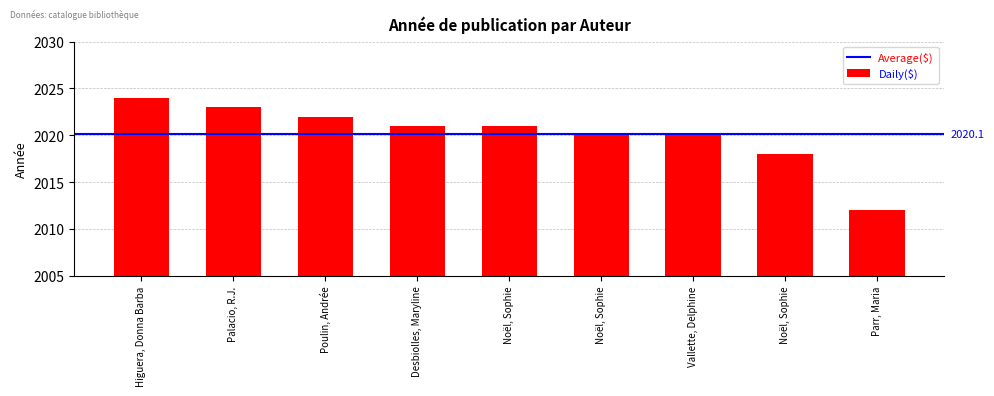

Approximately how many times larger is the value at Poulin, Andrée compared to Palacio, R.J.?

1.0